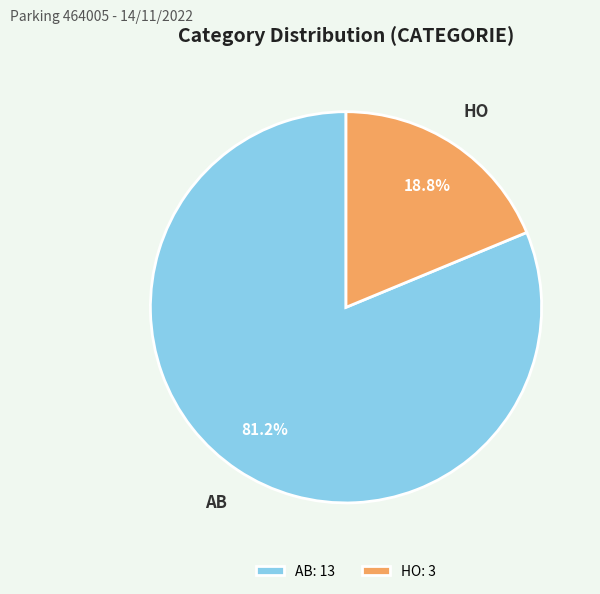

How many slices are in this pie chart?

2